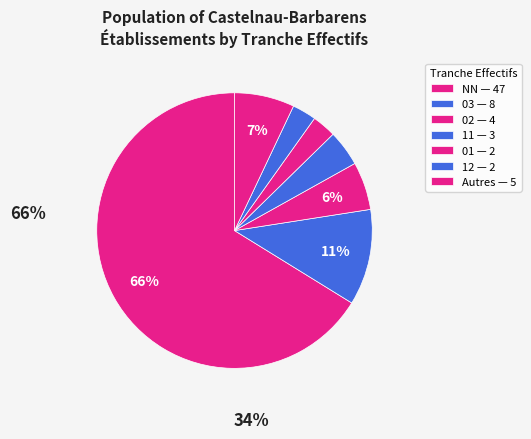

Count the number of slices in the pie.

7